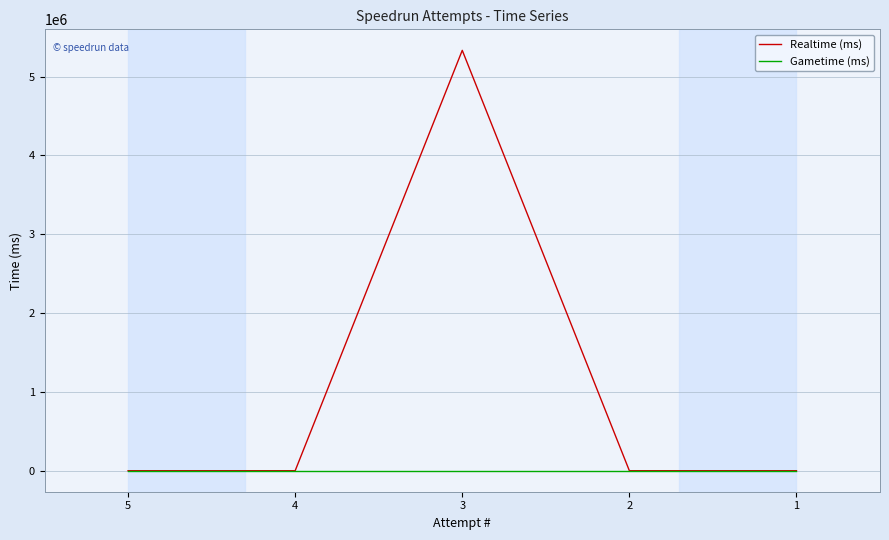

True or false: Realtime (ms) has more than 0 interior local peaks.

True